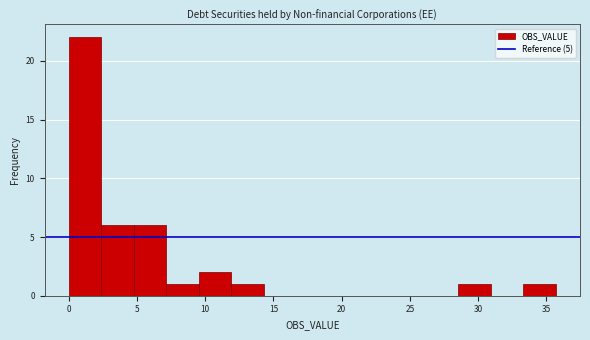

Reading left to right, list every bar in this chart as the range it spans on the x-axis followed by its height. Neither the bar edges nor the heights are printed on the chart, so give them approximately, as read against the axes.

0.0 to 2.5: 22
2.5 to 5.0: 6
5.0 to 7.0: 6
7.0 to 9.5: 1
9.5 to 12.0: 2
12.0 to 14.5: 1
14.5 to 16.5: 0
16.5 to 19.0: 0
19.0 to 21.5: 0
21.5 to 24.0: 0
24.0 to 26.0: 0
26.0 to 28.5: 0
28.5 to 31.0: 1
31.0 to 33.5: 0
33.5 to 35.5: 1